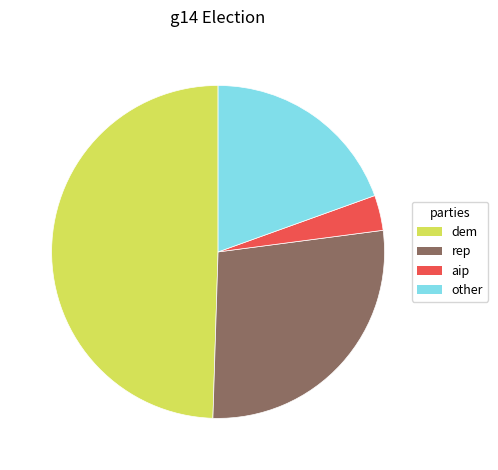

Is there any slice that represents more than half of the pie?

No